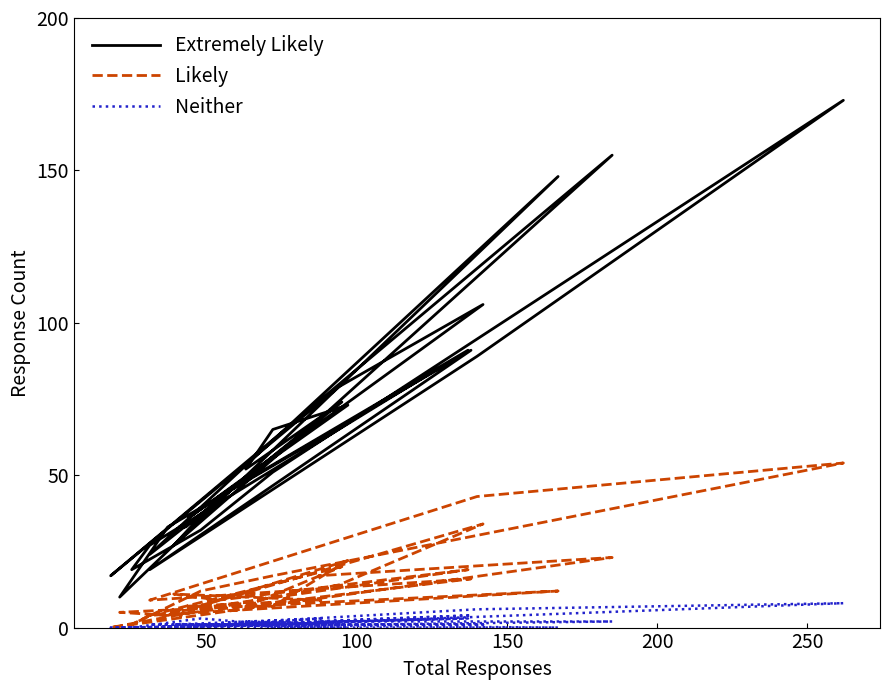

True or false: Neither and Extremely Likely intersect in this chart.

False